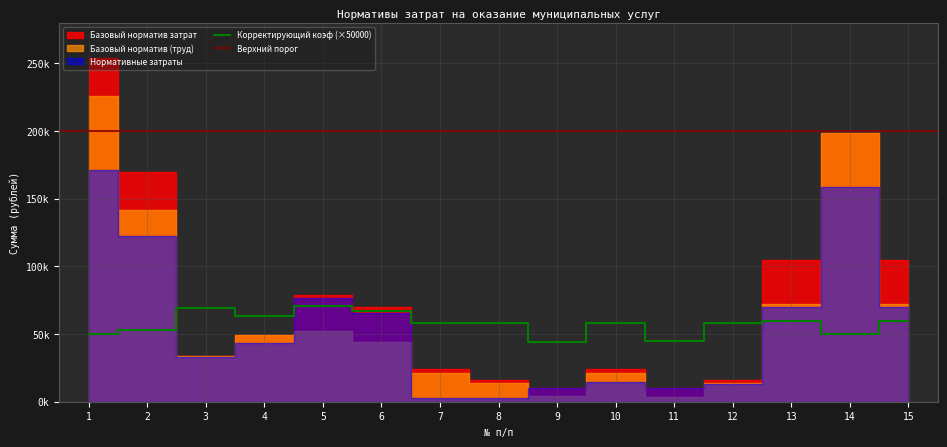

Where do Базовый норматив затрат and Нормативные затраты first cross each other?

8 and 9